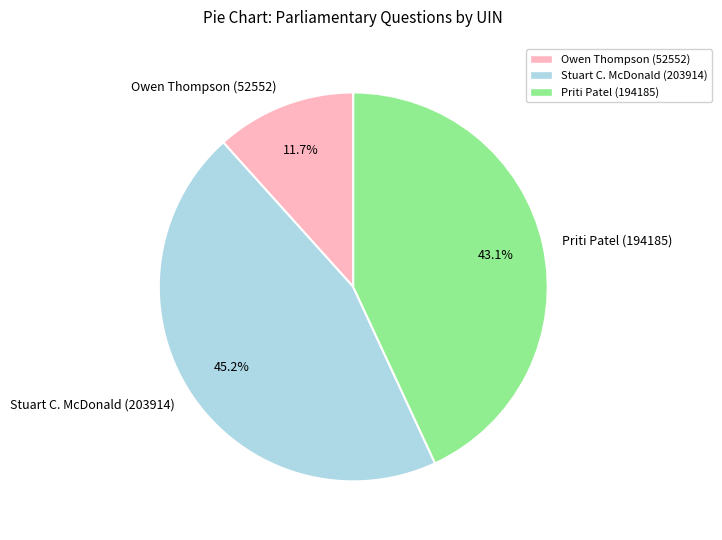

To the nearest percent, what is the combined percentage of Priti Patel (194185) and Stuart C. McDonald (203914)?

88%